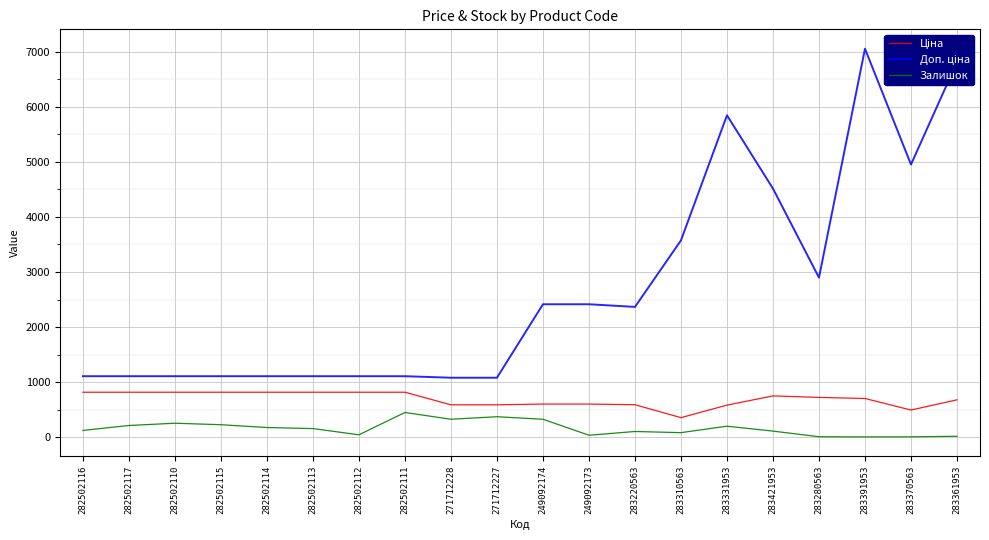

Does the chart have visible grid lines?

Yes